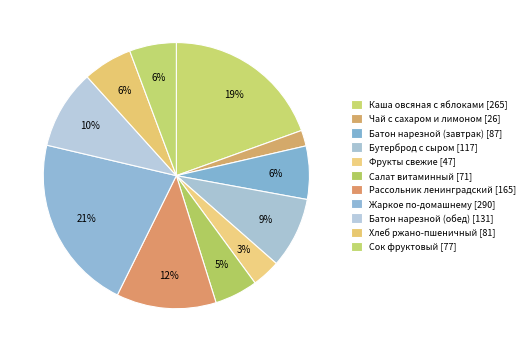

True or false: Батон нарезной (обед) accounts for 1% of the total.

False